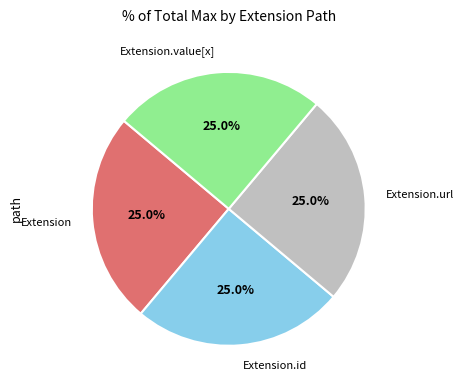

Approximately how many times larger is the value at Extension.id compared to Extension?

1.0